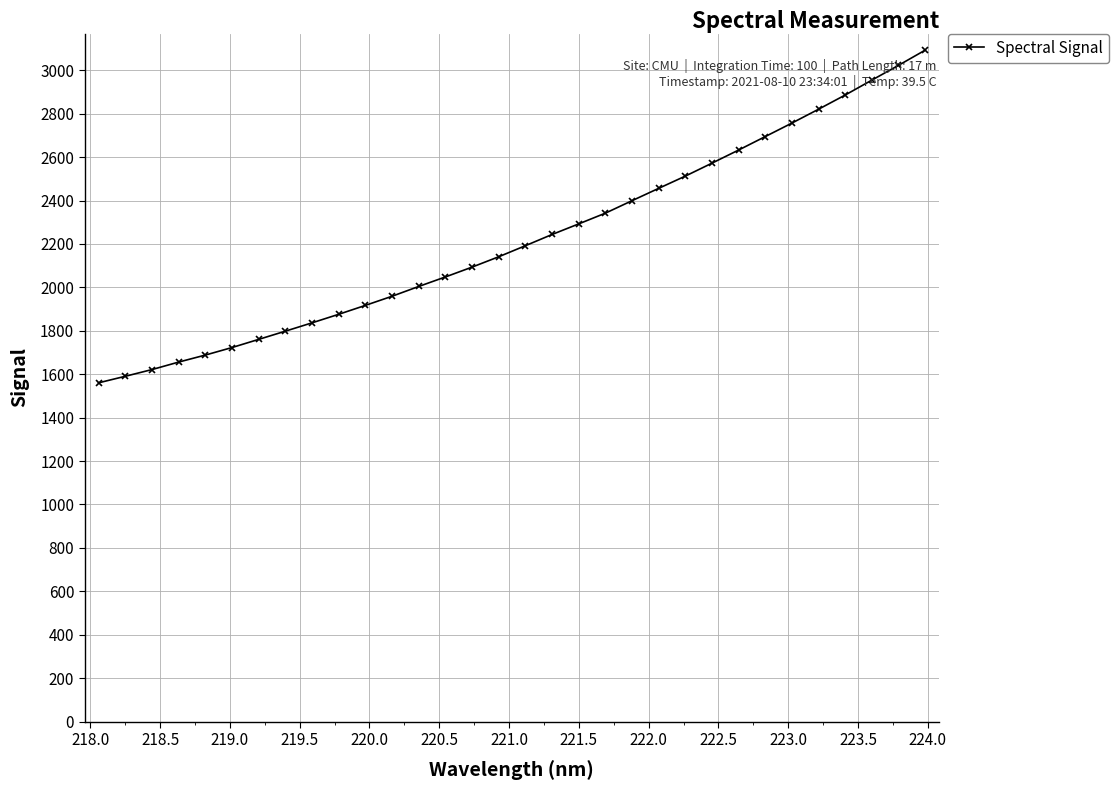

What is the greatest value displayed?

3092.6